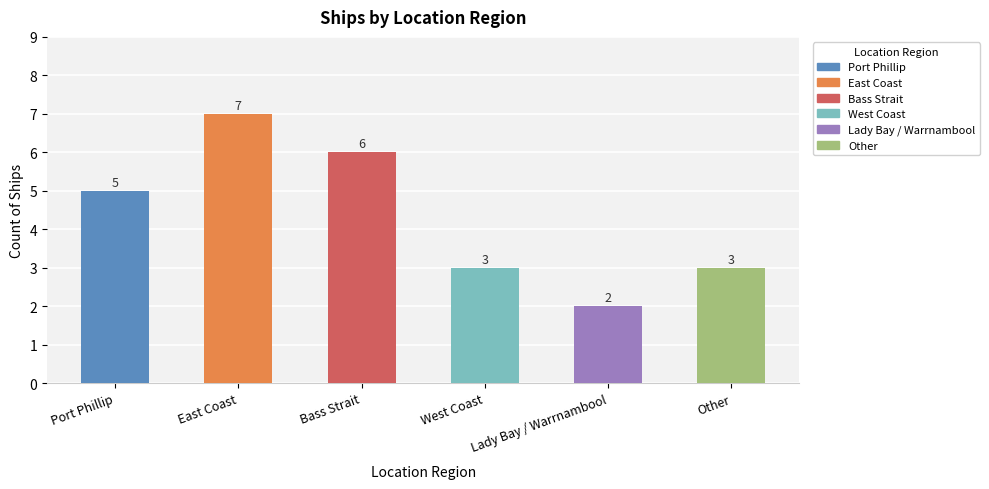

True or false: the data shows 2 at Lady Bay / Warrnambool.

True